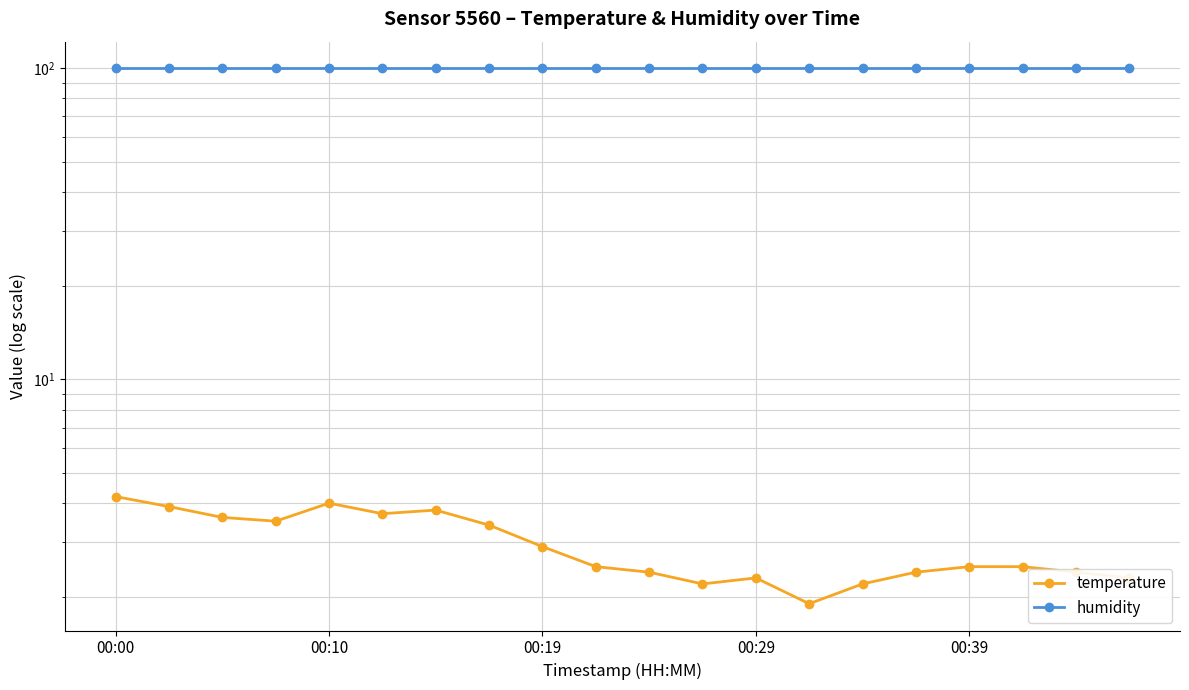

Is this an area chart (filled region under the line)?

No